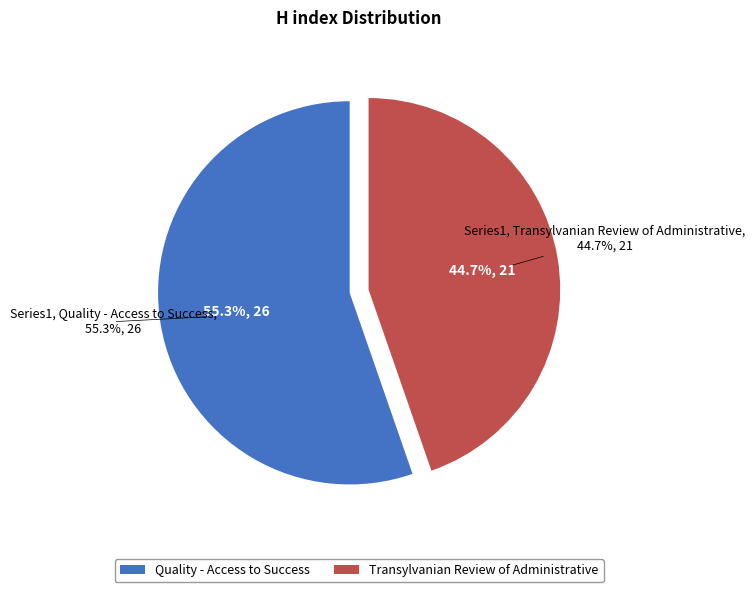

Is there a majority slice in this chart?

Yes